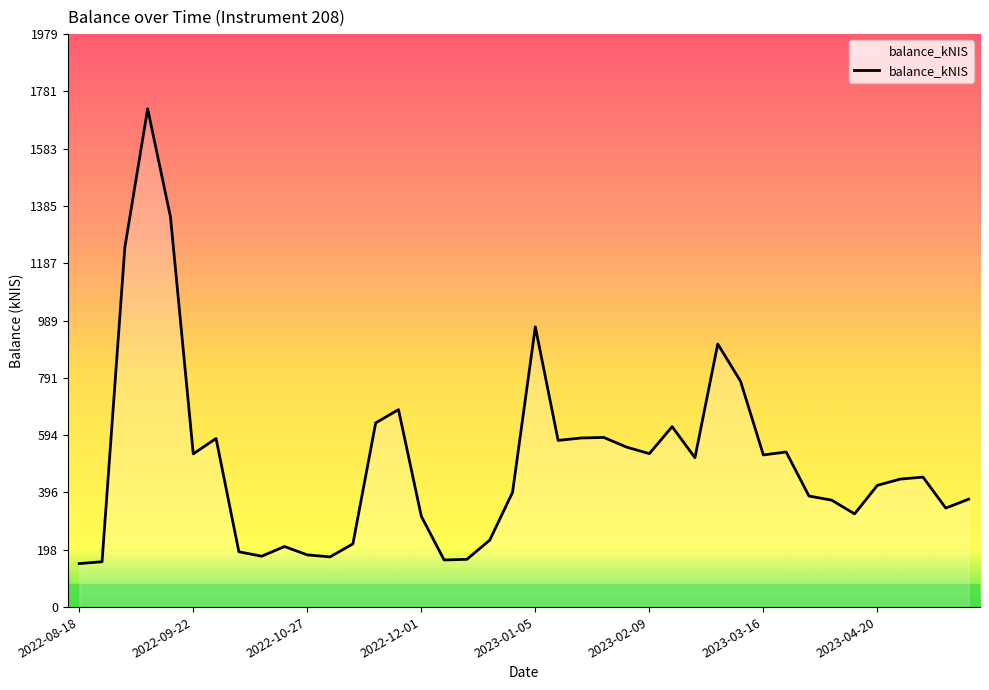

How many values exceed 448?

20